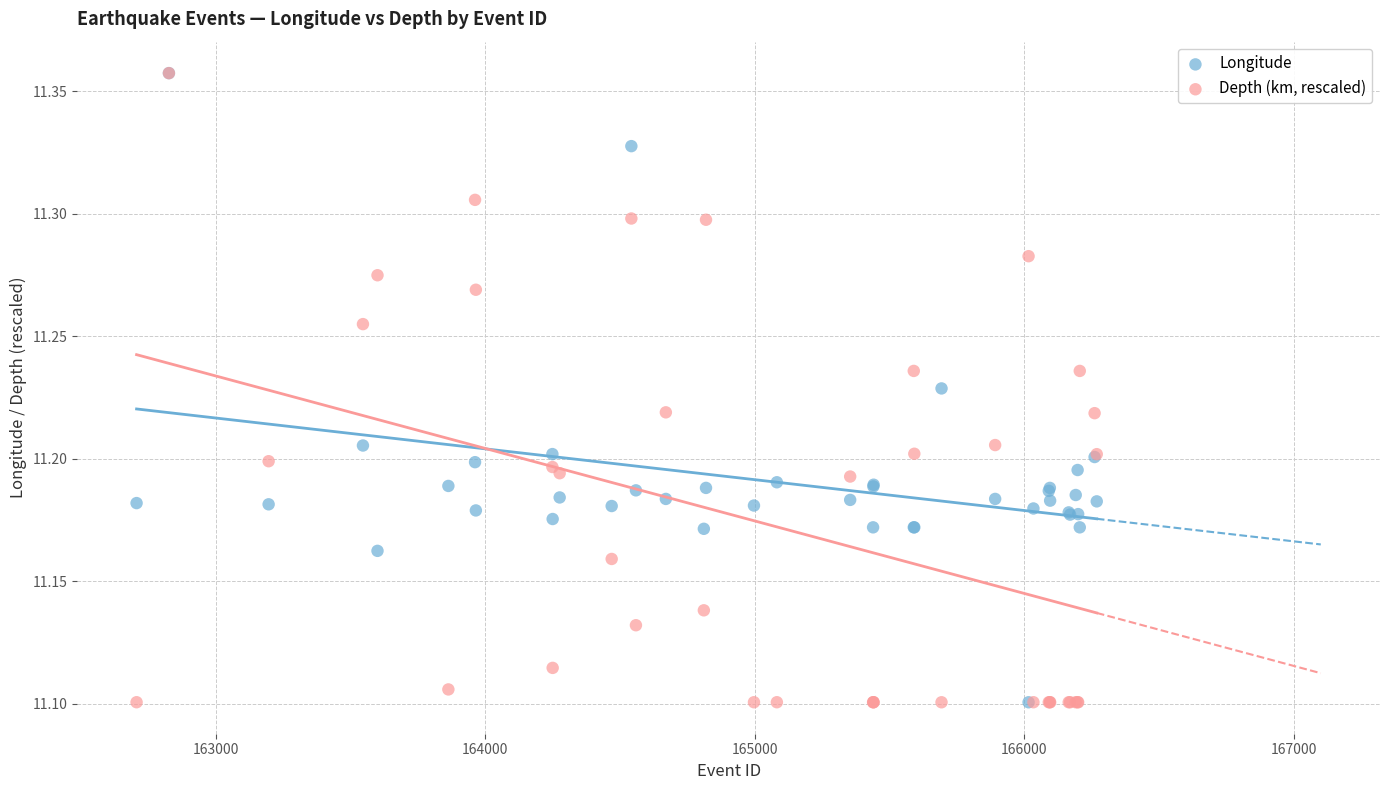

What are all the series names shown in the legend?

Longitude, Depth (km, rescaled)